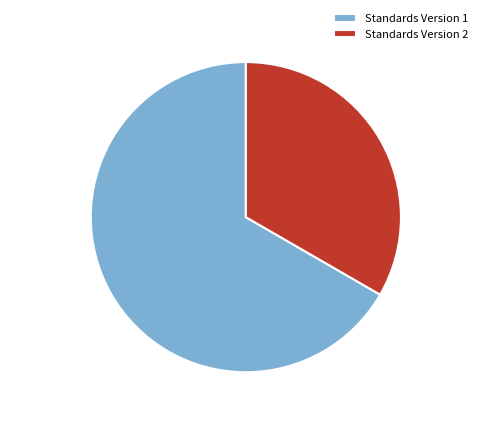

What is the ratio of the value at Standards Version 2 to the value at Standards Version 1?

0.5